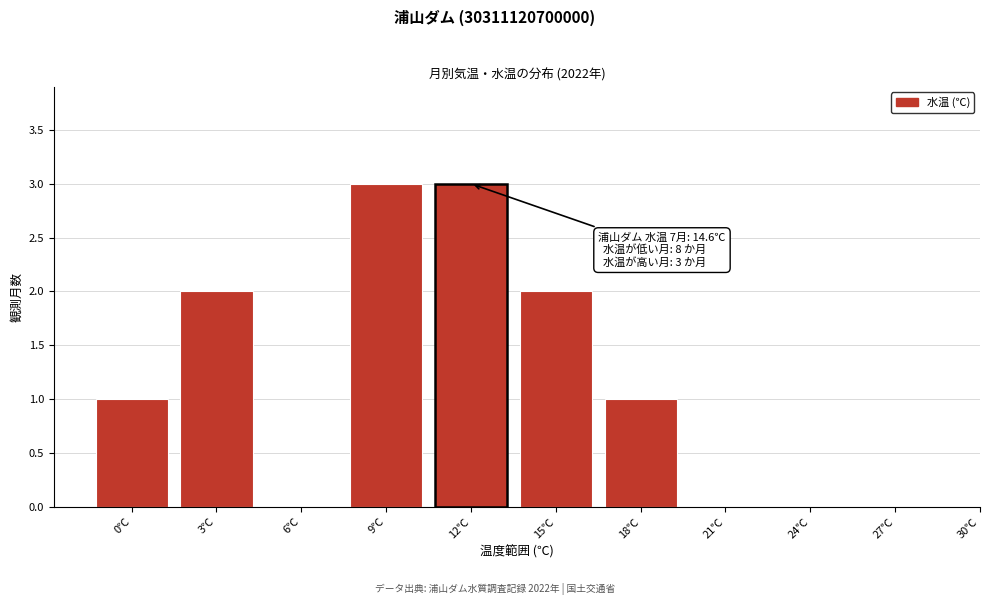

Reading left to right, extract all data points from this chart.

0℃=1	3℃=2	6℃=0	9℃=3	12℃=3	15℃=2	18℃=1	21℃=0	24℃=0	27℃=0